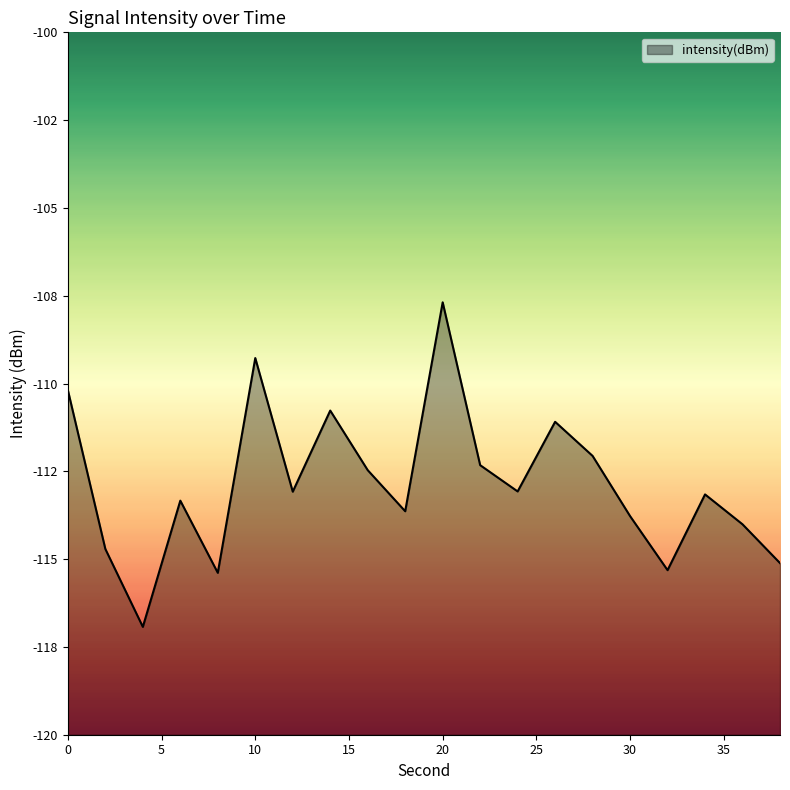

List the labels in order of value, largest first.

20, 10, 0, 14, 26, 28, 22, 16, 24, 12, 34, 6, 18, 30, 36, 2, 38, 32, 8, 4